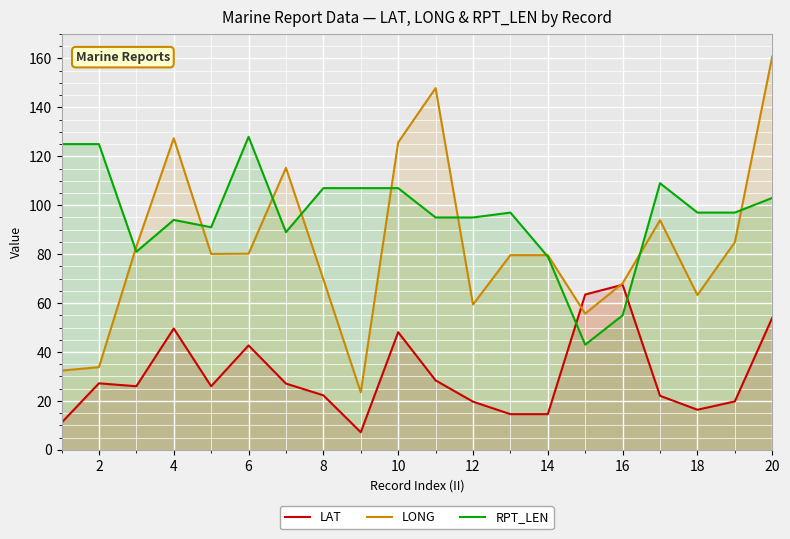

Reading left to right, what are all the values shown in this chart?

LAT: 11.1	27.2	26.0	49.6	26.0	42.7	27.1	22.3	7.2	48.1	28.4	19.7	14.6	14.6	63.5	67.5	22.1	16.4	19.8	54.0
LONG: 32.4	33.8	83.1	127.4	80.1	80.2	115.3	69.7	23.5	125.7	147.9	59.4	79.6	79.6	55.7	68.1	93.9	63.3	84.9	160.8
RPT_LEN: 125.0	125.0	81.0	94.0	91.0	128.0	89.0	107.0	107.0	107.0	95.0	95.0	97.0	79.0	43.0	55.0	109.0	97.0	97.0	103.0